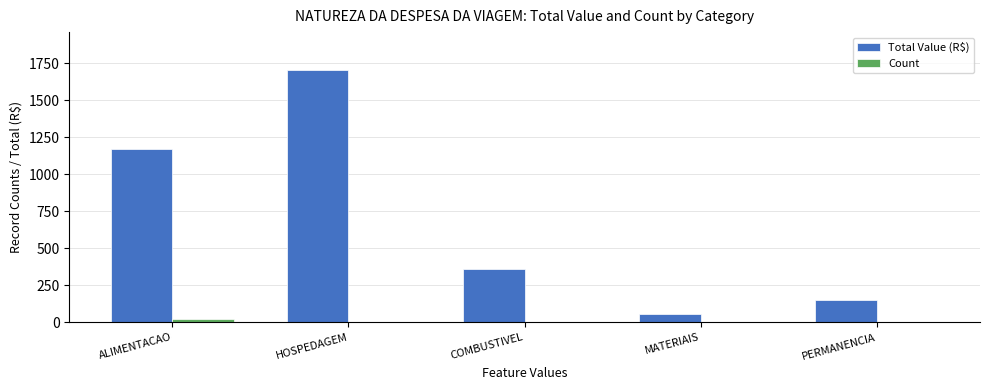

At which category is the sum across all series the highest?

HOSPEDAGEM